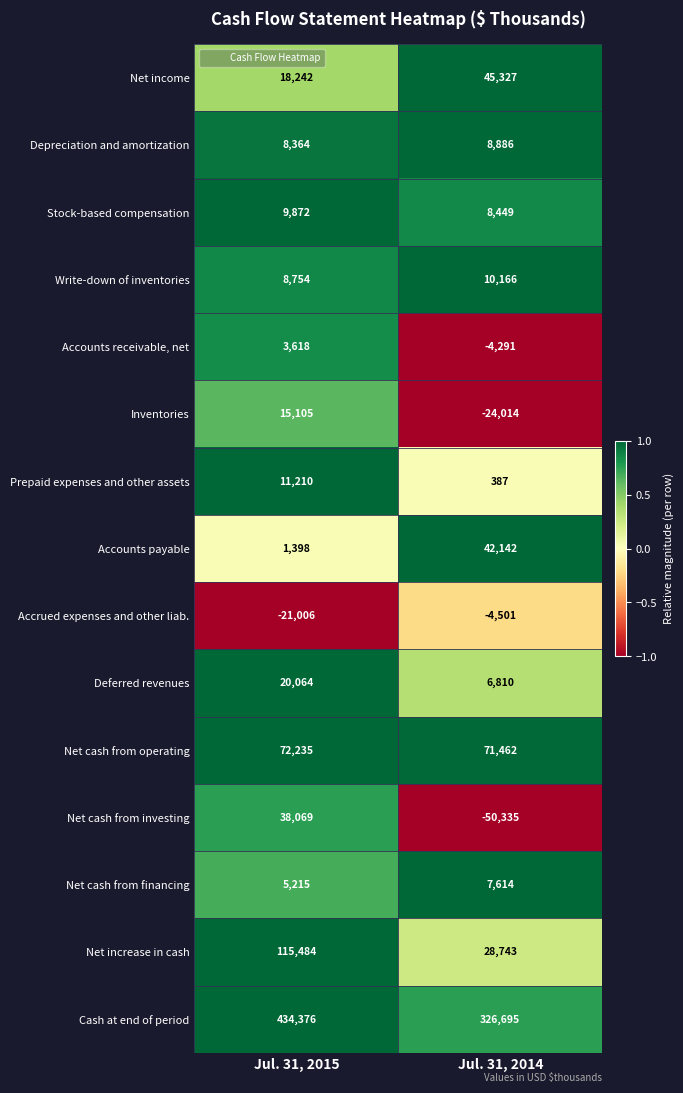

Which series has the largest range (max minus min)?

Cash at end of period